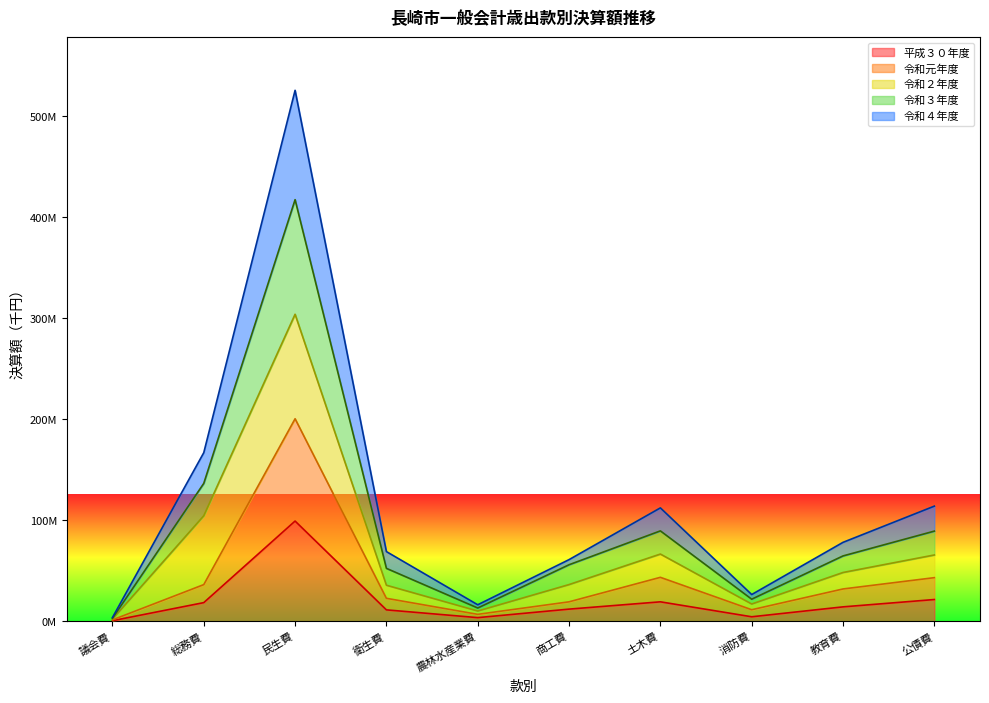

What is the average value of the 平成３０年度 series?

20683334